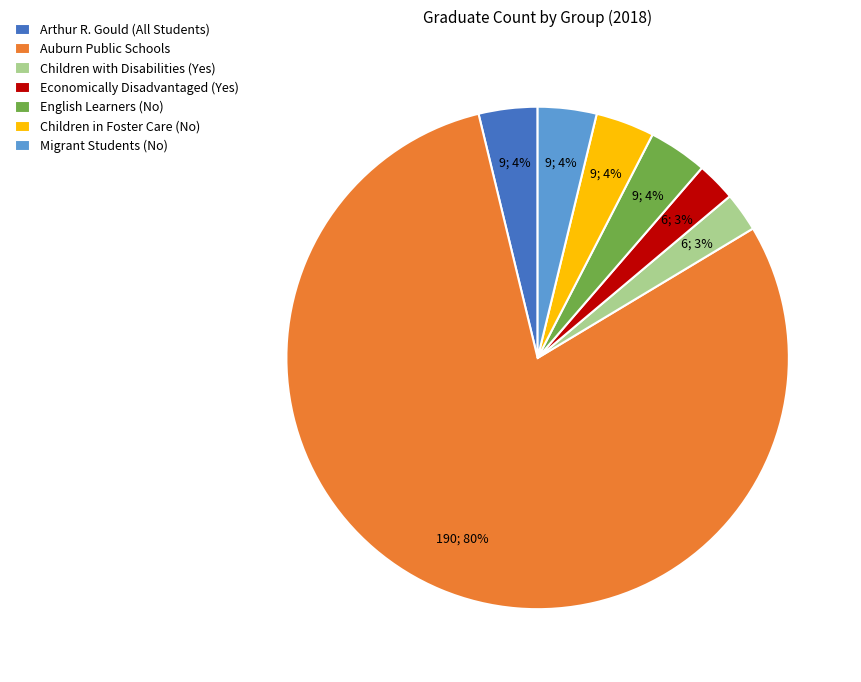

Between Auburn Public Schools and English Learners (No), which is larger?

Auburn Public Schools